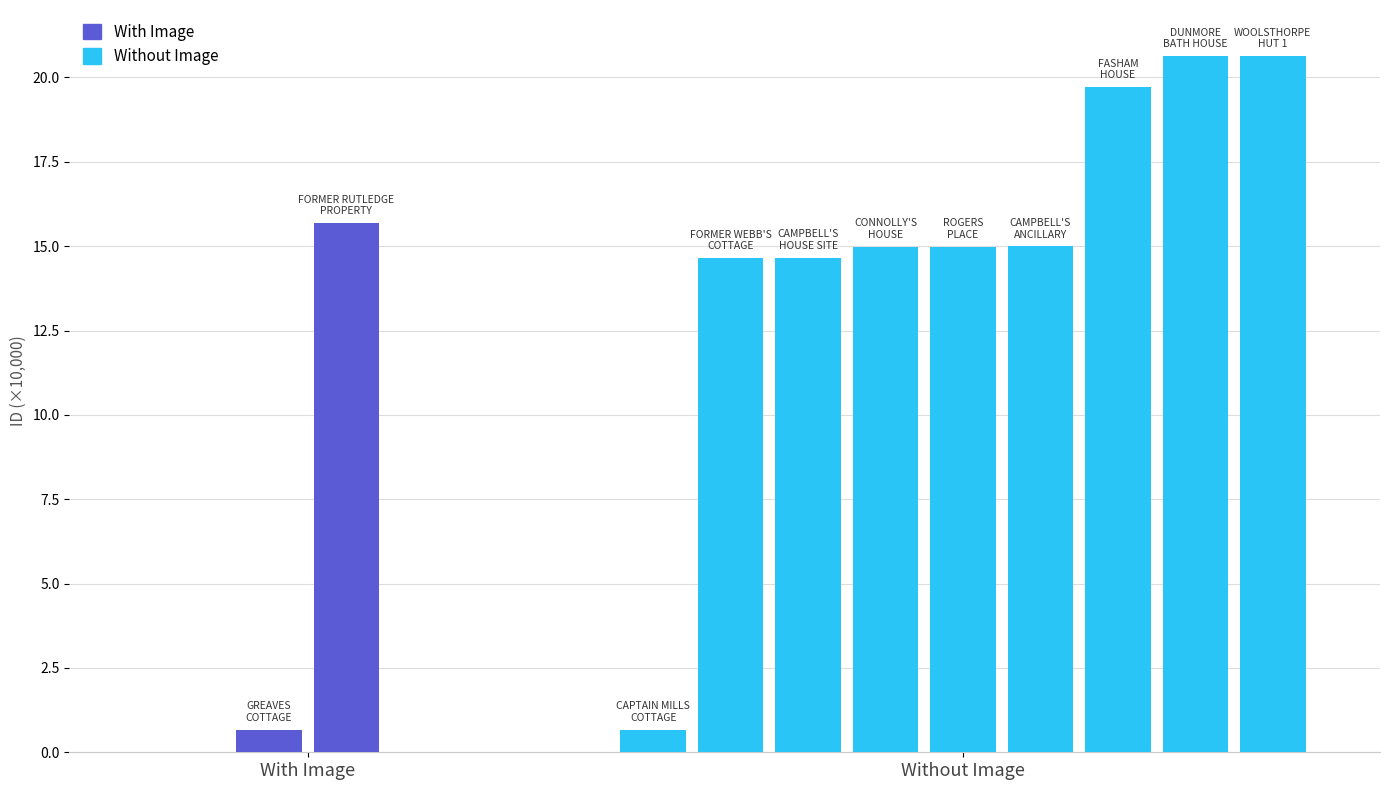

What is the maximum value shown in the chart?

20.6